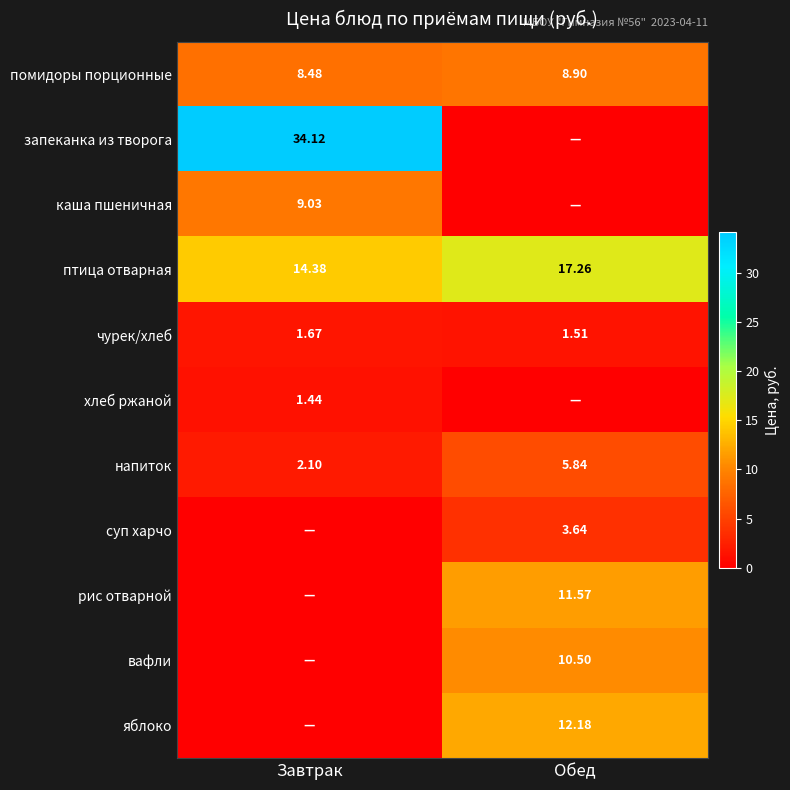

How many data points in птица отварная are above 17?

1